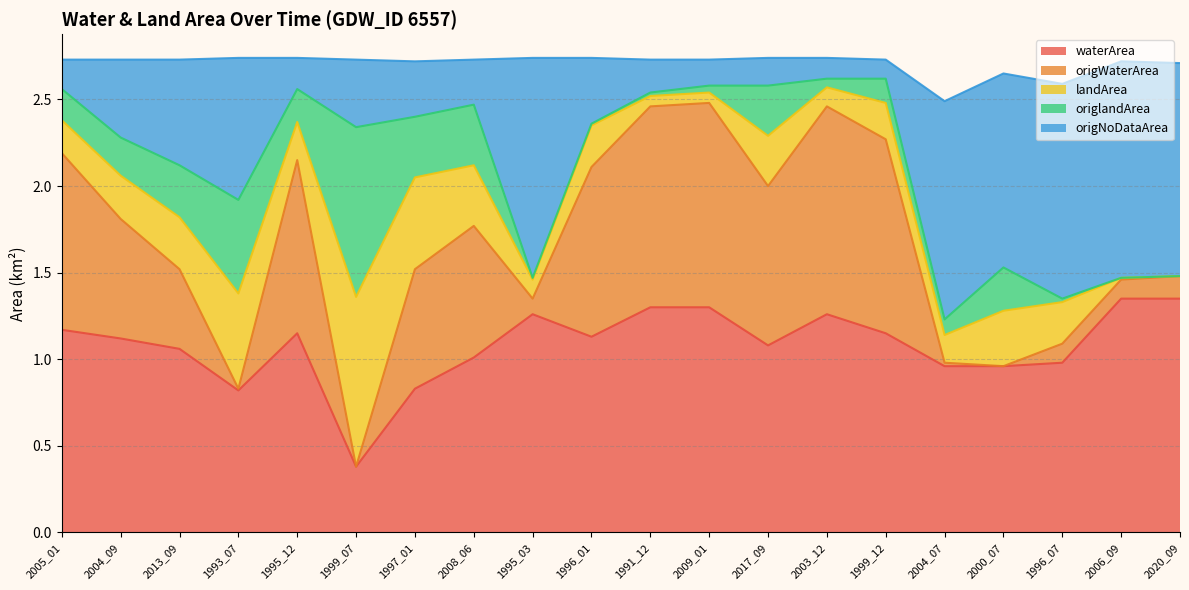

The value of waterArea at 2005_01 is 1.2. True or false?

True